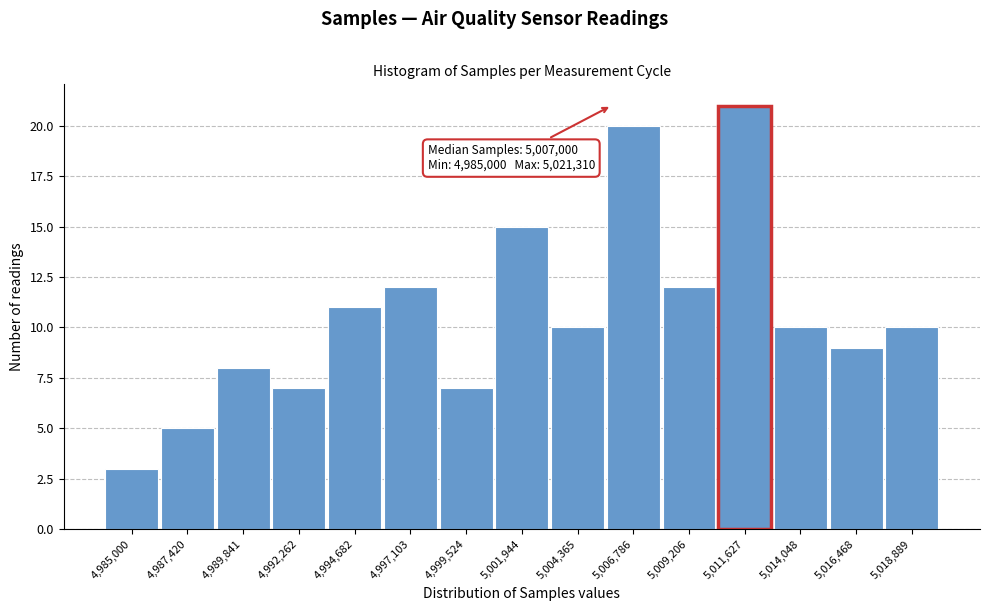

Reading left to right, transcribe all the data shown in this chart.

4,985,000=3	4,987,420=5	4,989,841=8	4,992,262=7	4,994,682=11	4,997,103=12	4,999,524=7	5,001,944=15	5,004,365=10	5,006,786=20	5,009,206=12	5,011,627=21	5,014,048=10	5,016,468=9	5,018,889=10